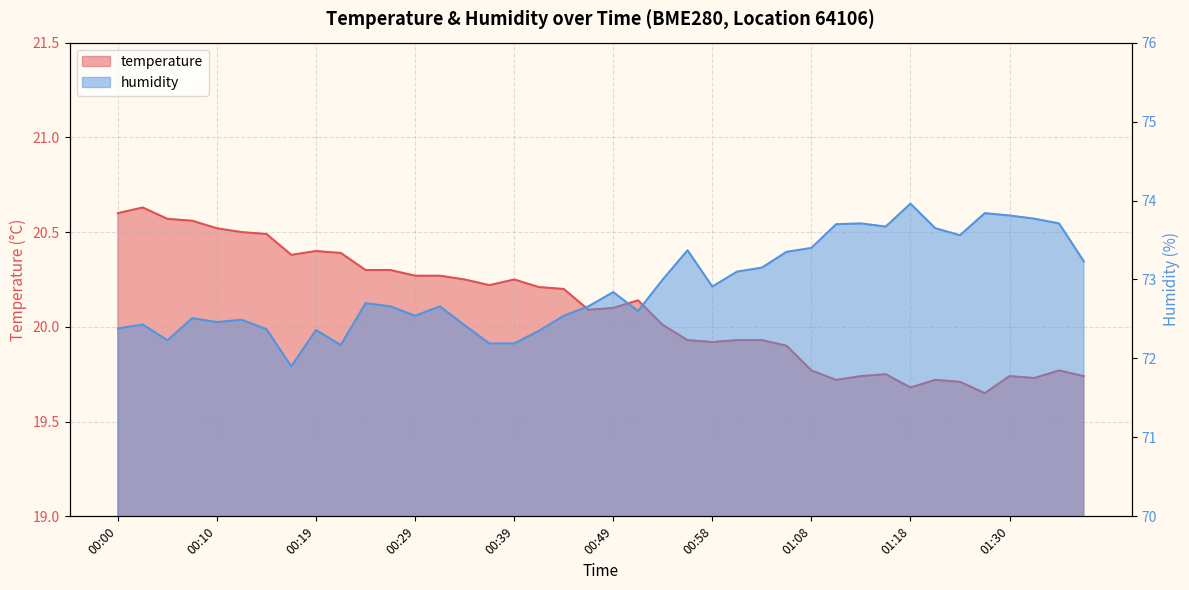

What is the total value across all series at 01:05?

93.2